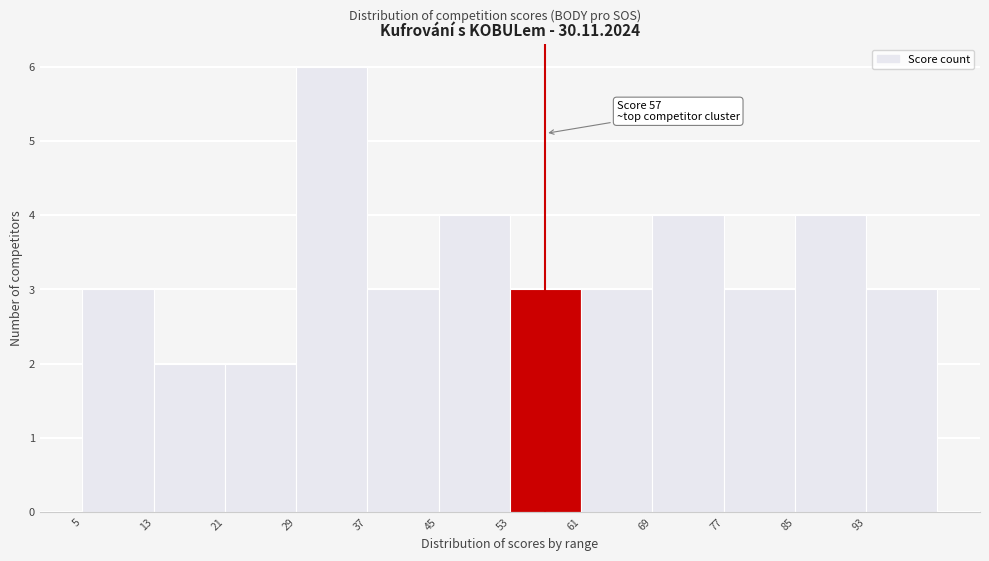

Over which range of the x-axis is the bar tallest?

29 to 37